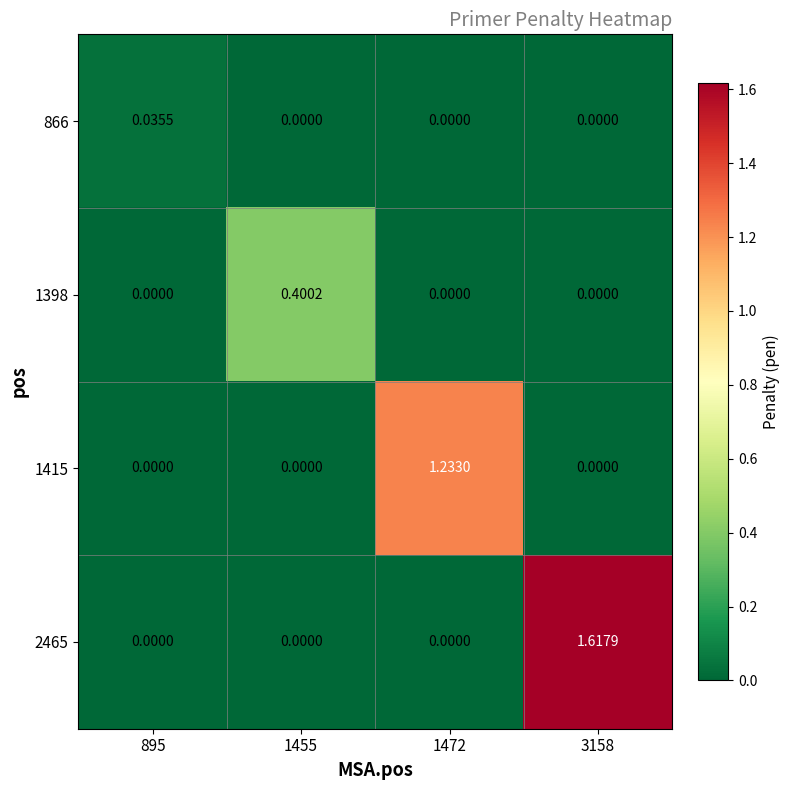

What is the total value across all series at 1472?

1.2